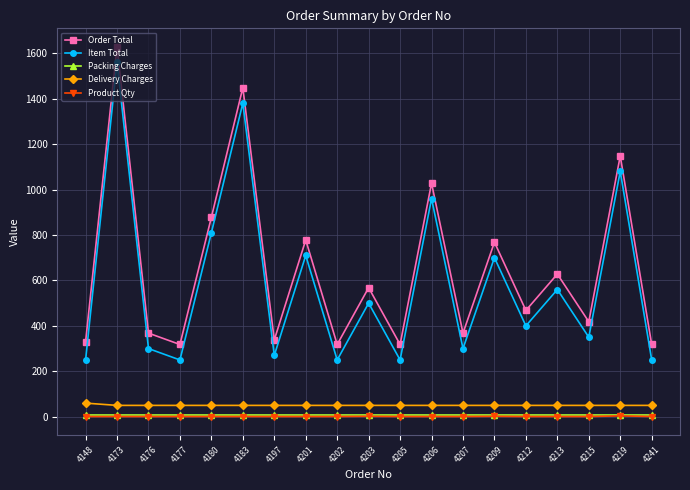

True or false: Product Qty has a value of 1 at 4177.

True